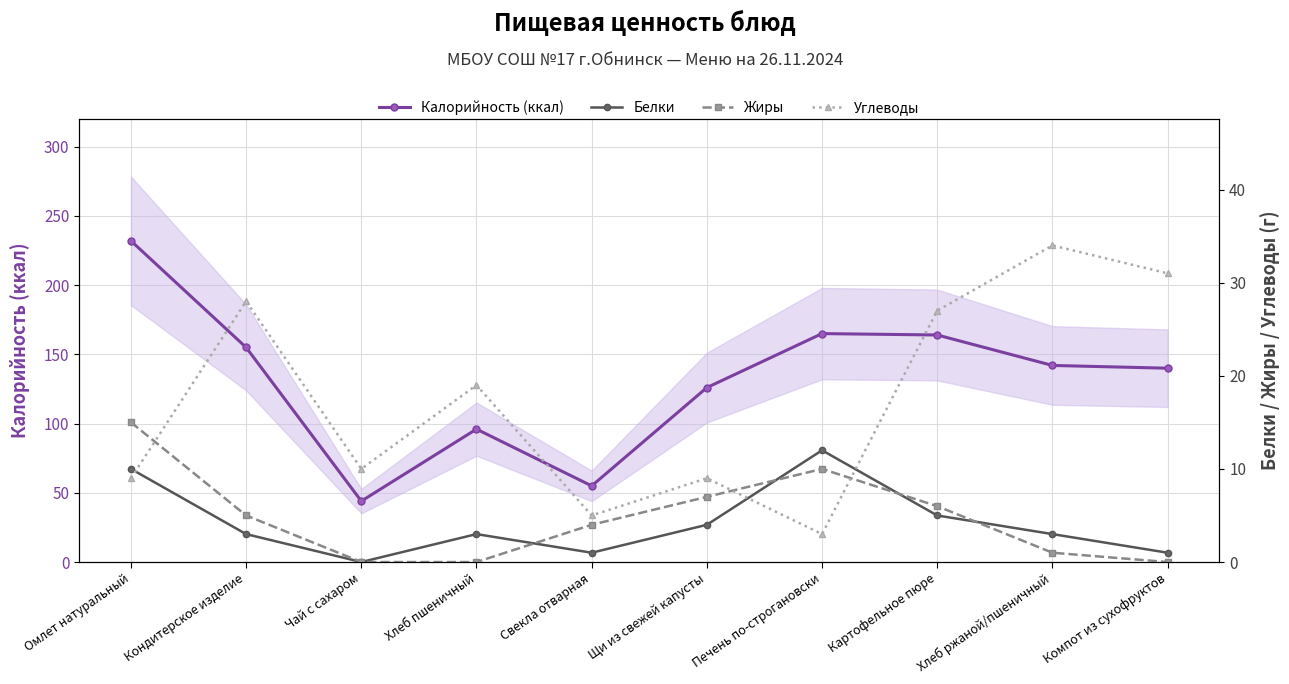

True or false: Калорийность (ккал) has more than 1 points higher than both neighbors.

True